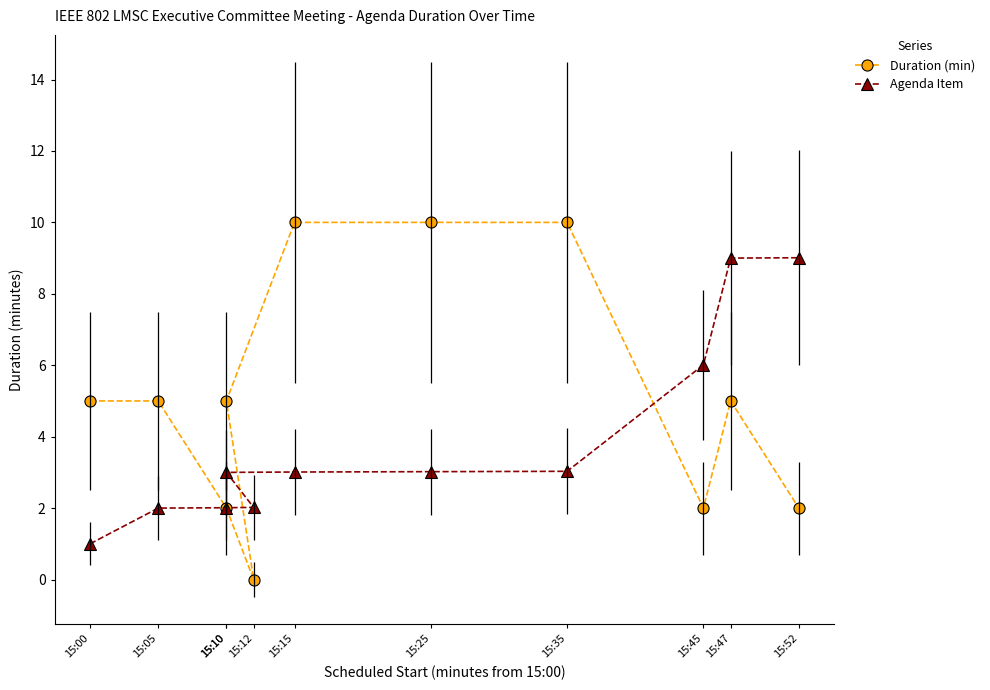

Read the Duration (min) value at 15:45.

2.0